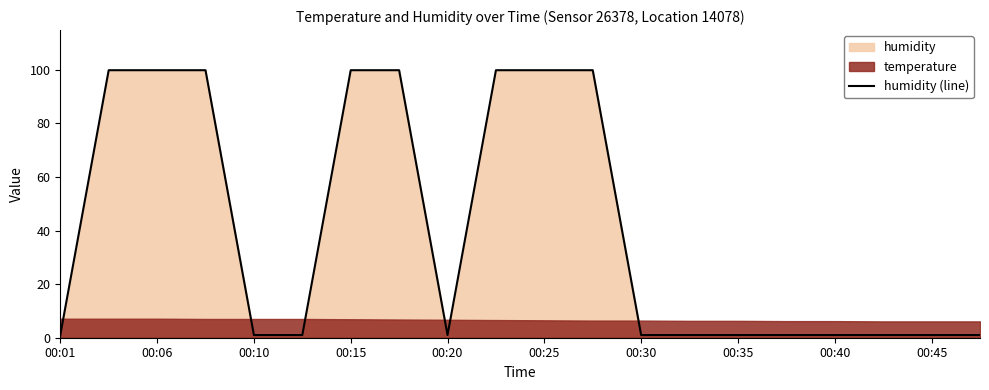

How many interior local valleys (lower than both neighbors) does the data have?

1